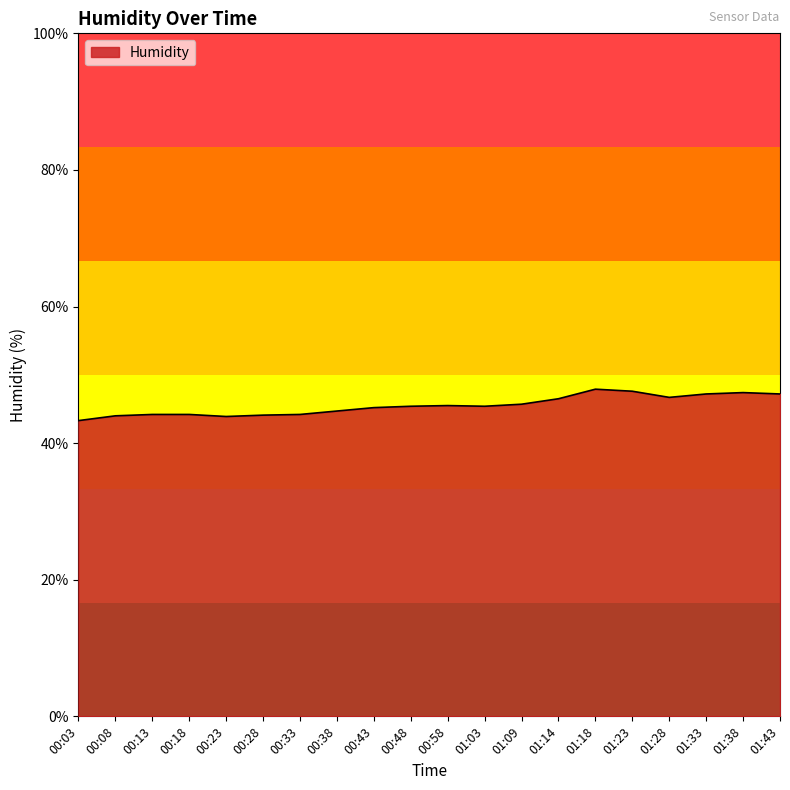

What position from the left is 01:33?

18